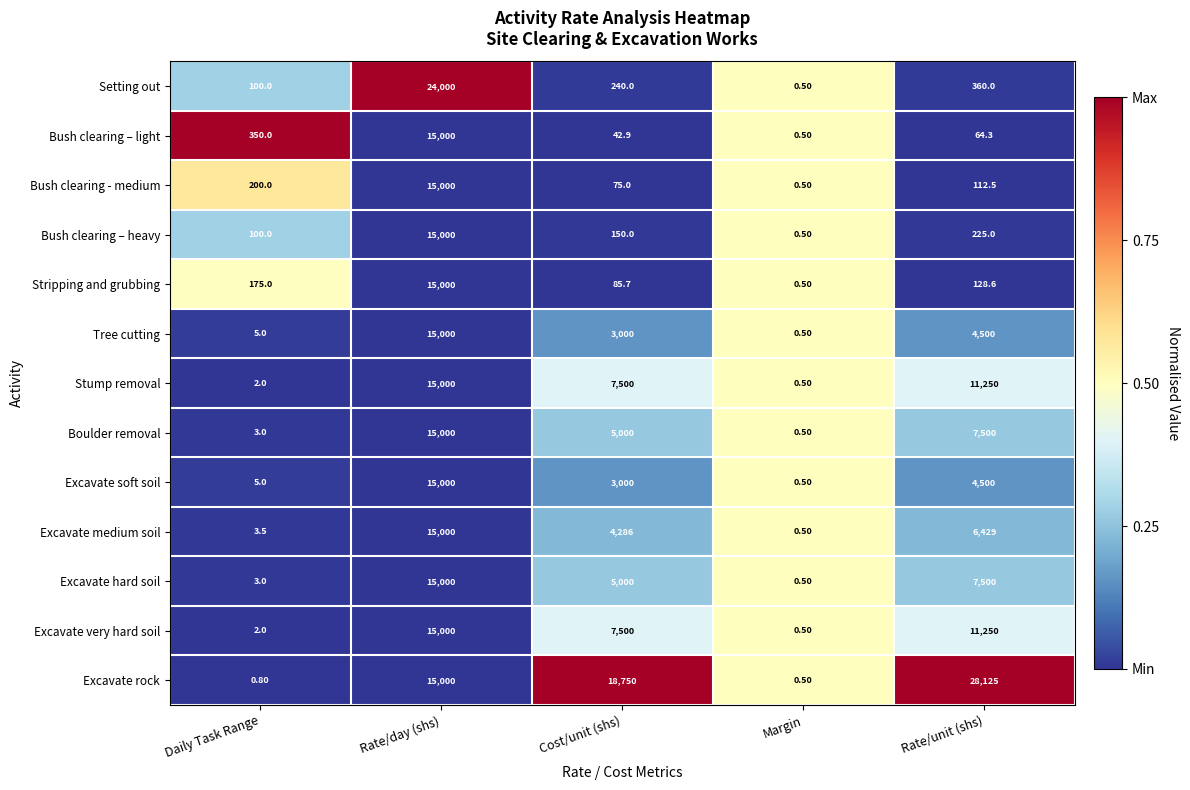

What is the sum of all Tree cutting values?

22505.5